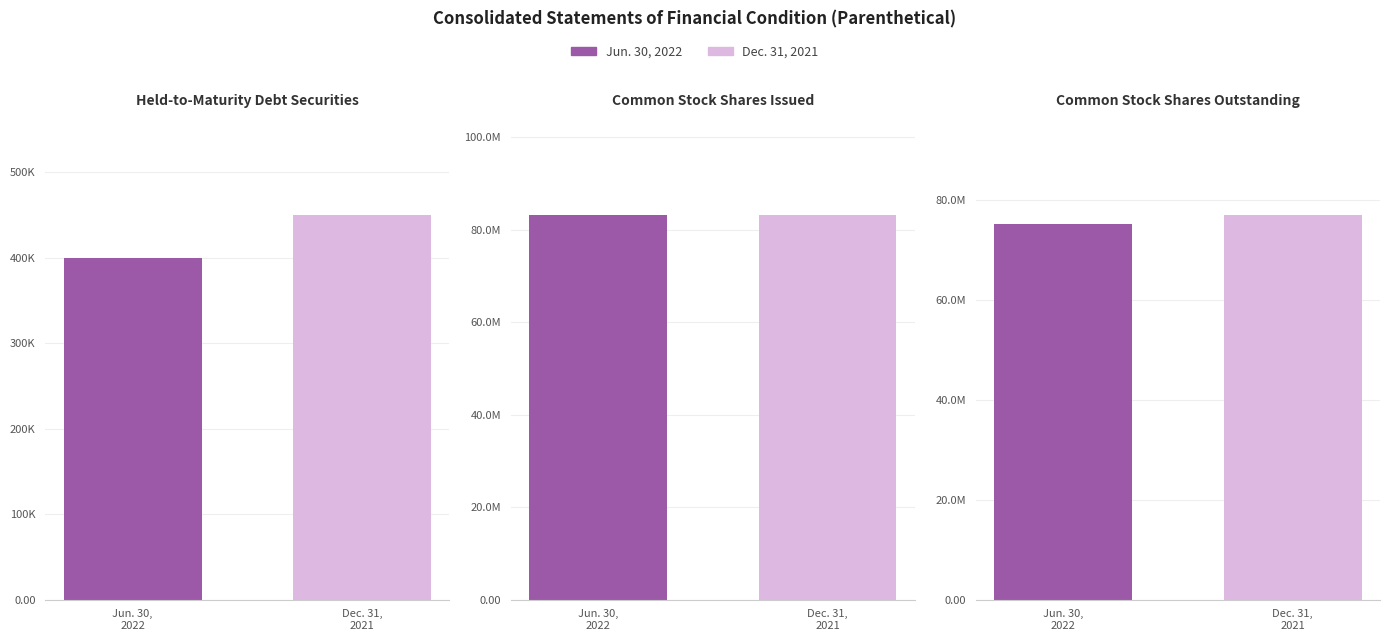

What is the smallest value displayed?

399140